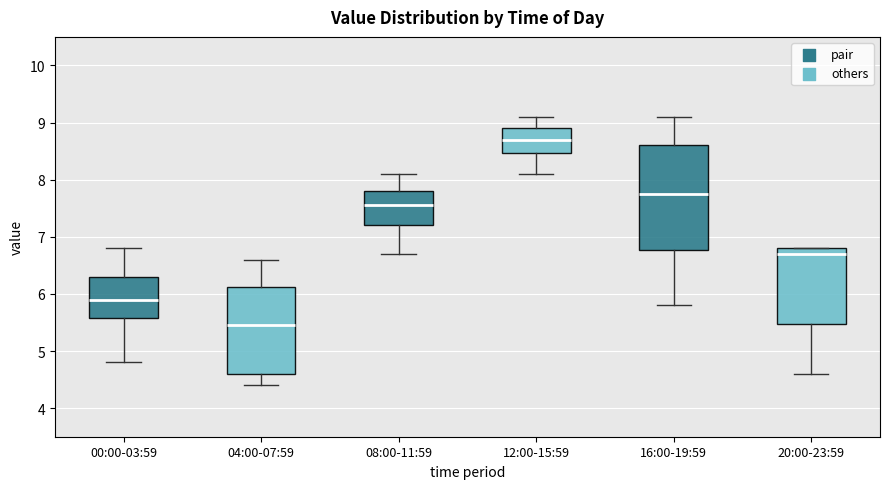

Where does the upper whisker of the box for 08:00-11:59 end on the y-axis? The values are not printed on the chart, so give them approximately, as read against the axis.

8.1